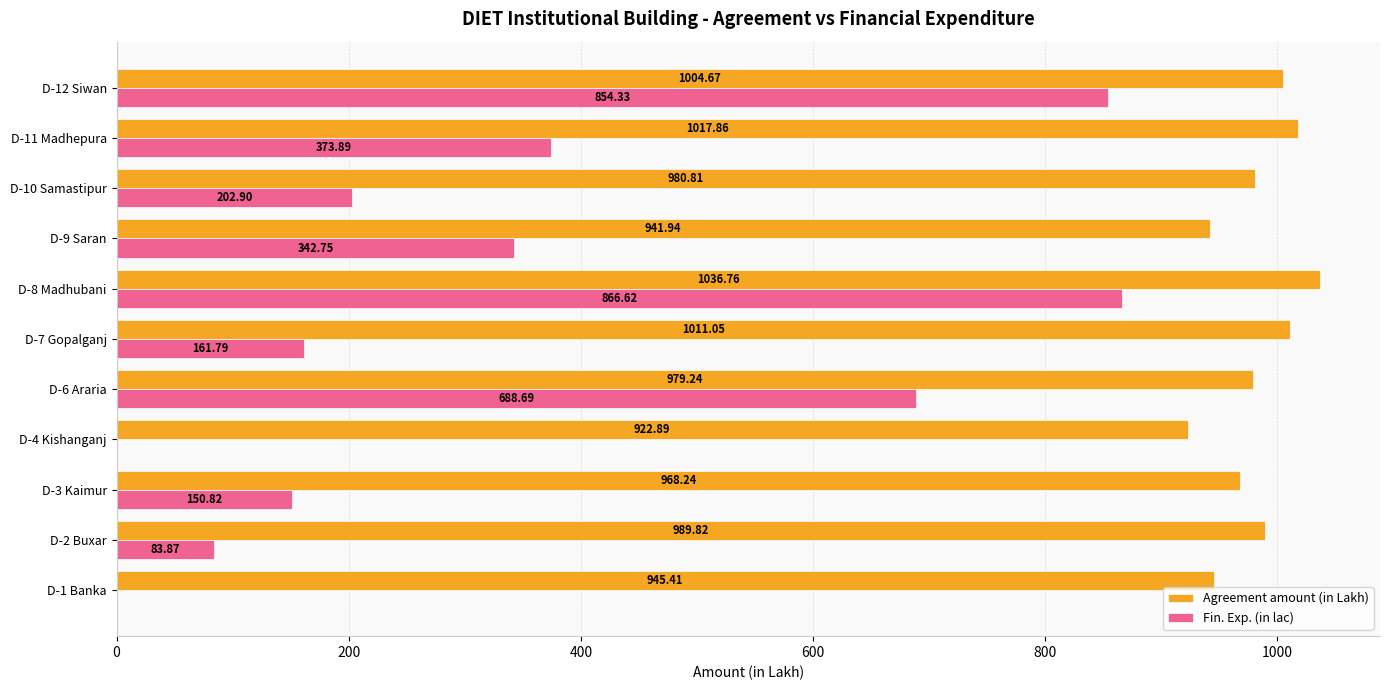

What are all the series names shown in the legend?

Agreement amount (in Lakh), Fin. Exp. (in lac)